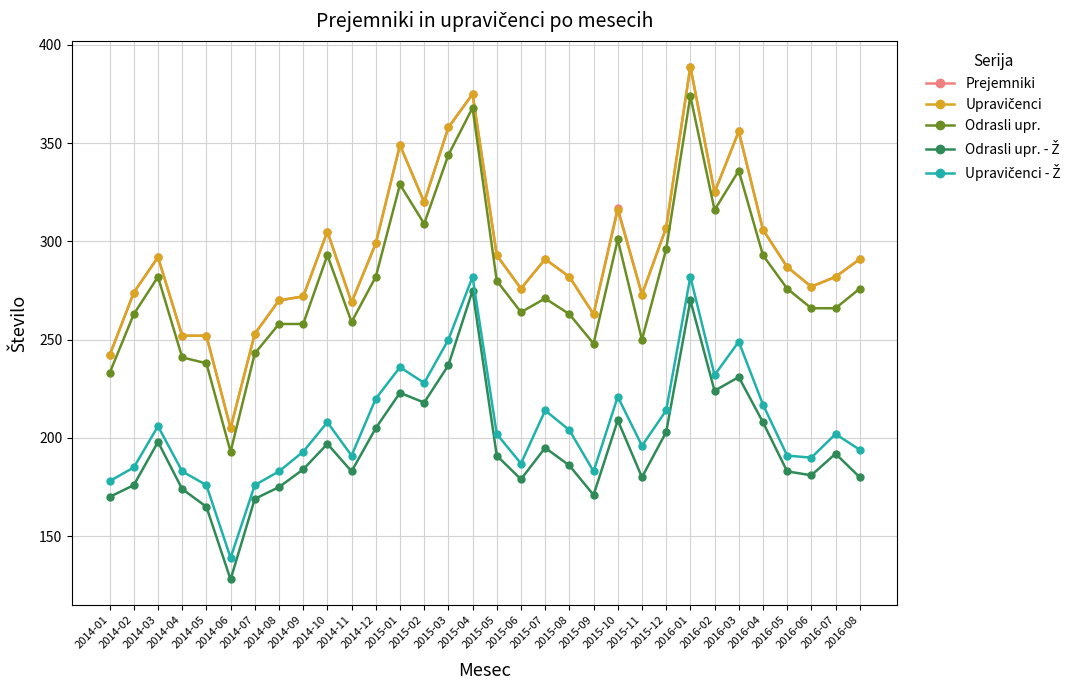

What is the greatest value displayed?

389